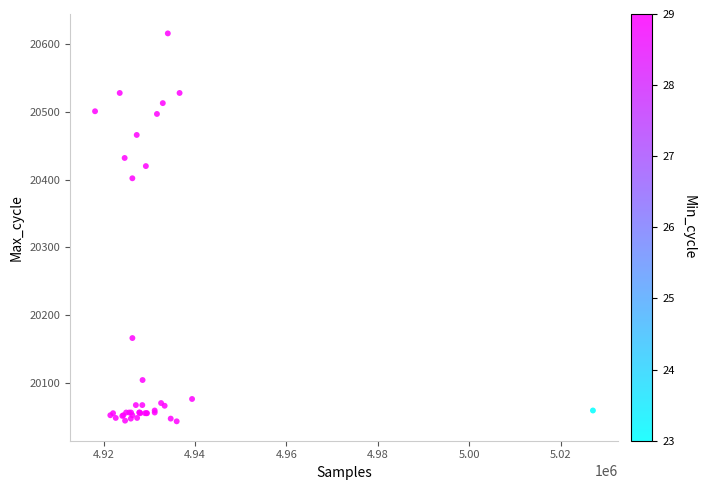

What Y value in the scatter plot is closest to 20329?

20402